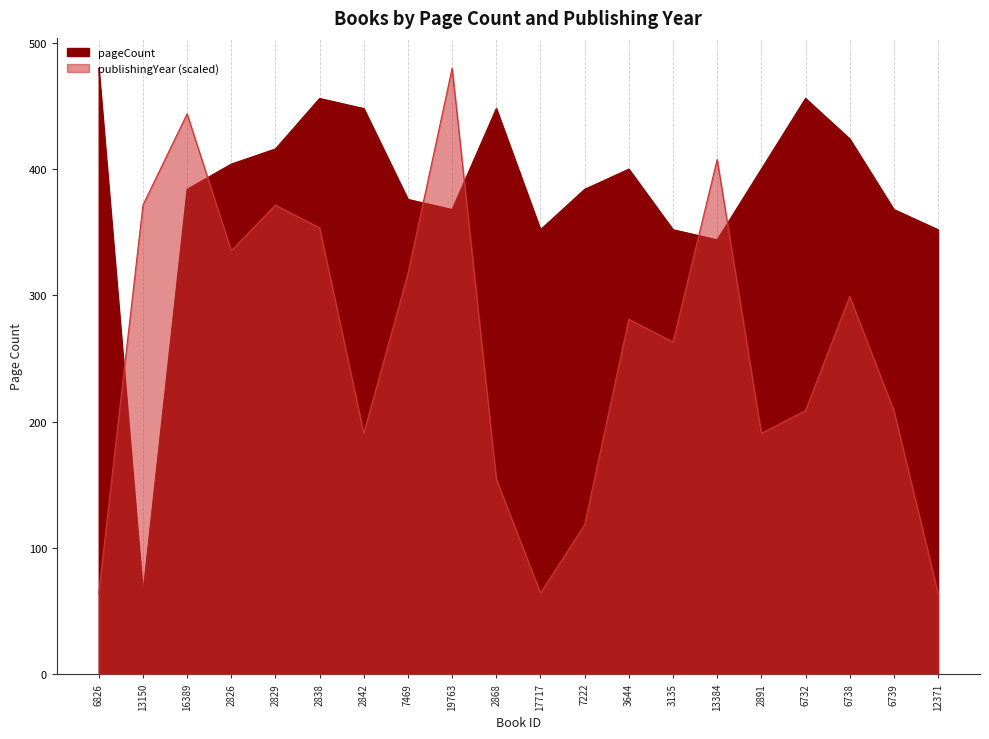

What is the label of the 17th point from the right?

2826